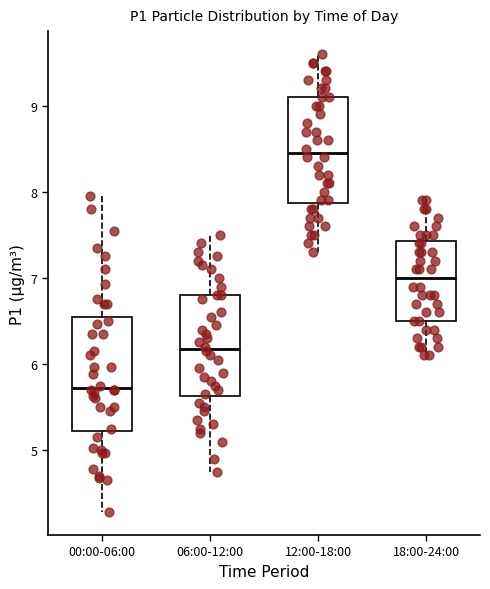

Where is the upper edge of the box for 18:00-24:00 on the y-axis? The values are not printed on the chart, so give them approximately, as read against the axis.

7.4